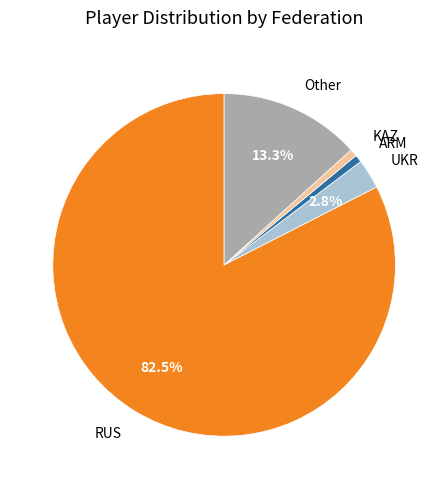

How many slices are in this pie chart?

5